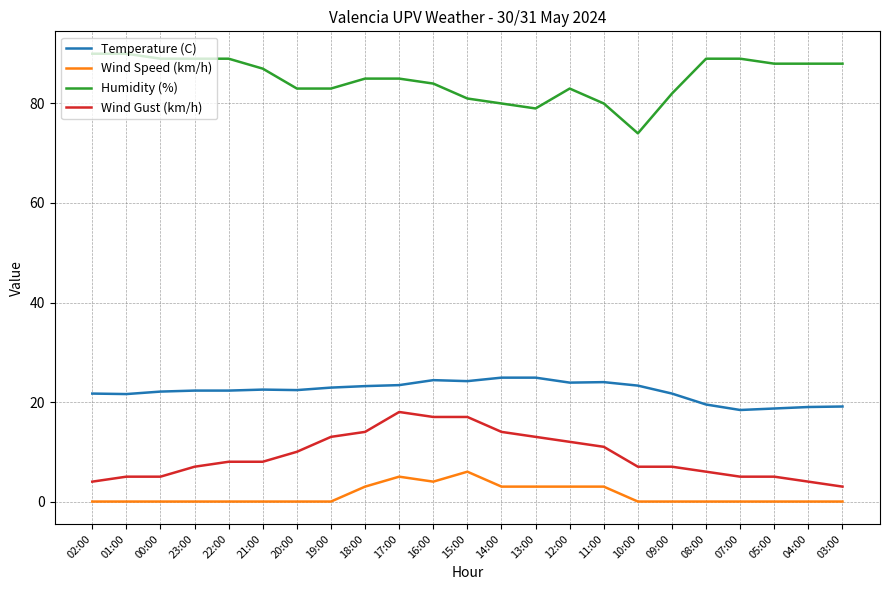

True or false: Humidity (%) and Temperature (C) cross at least once.

False